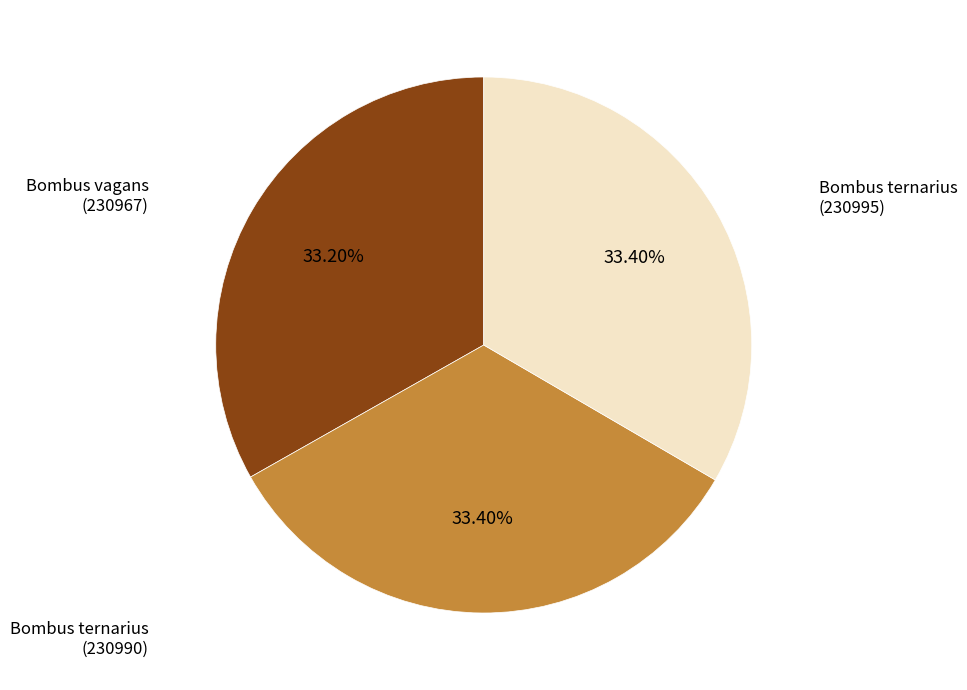

Combined, do Bombus vagans (230967) and Bombus ternarius (230995) account for over 50%?

Yes